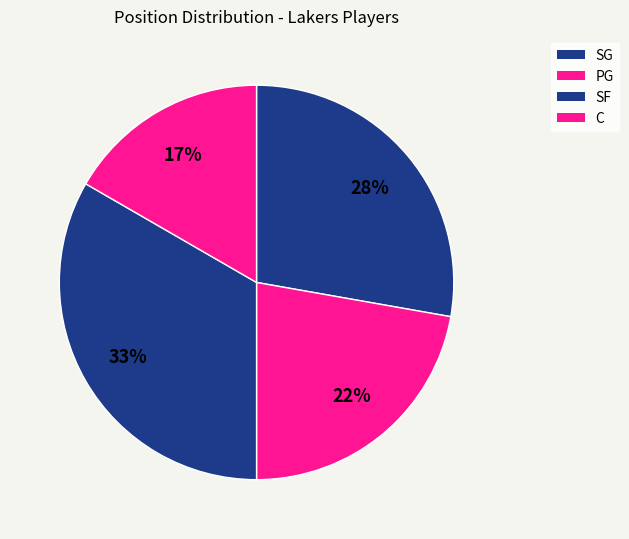

Which category has the biggest portion of the pie?

SF